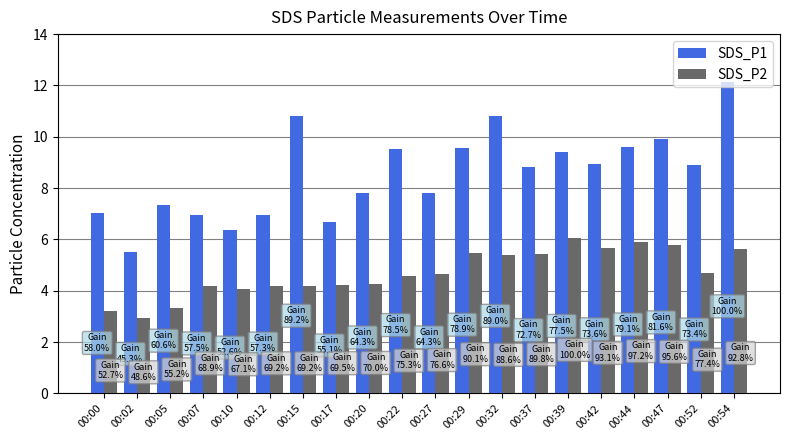

Which series has the widest spread of values?

SDS_P1